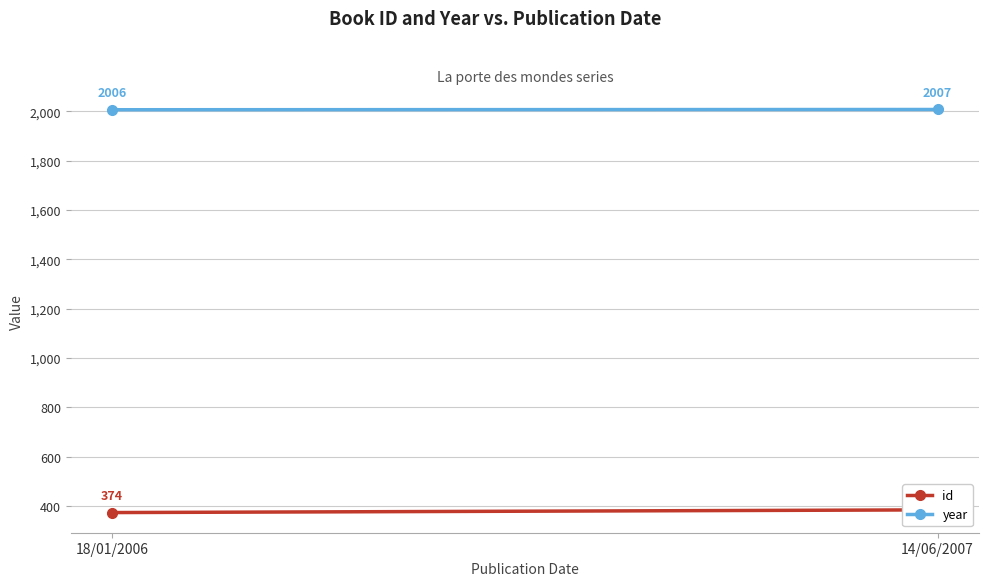

List the series in order of their peak value, lowest first.

id, year